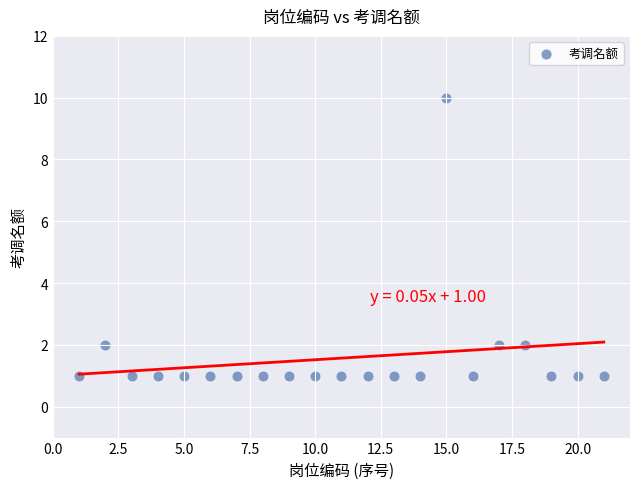

What is the range of X values (max minus min)?

20